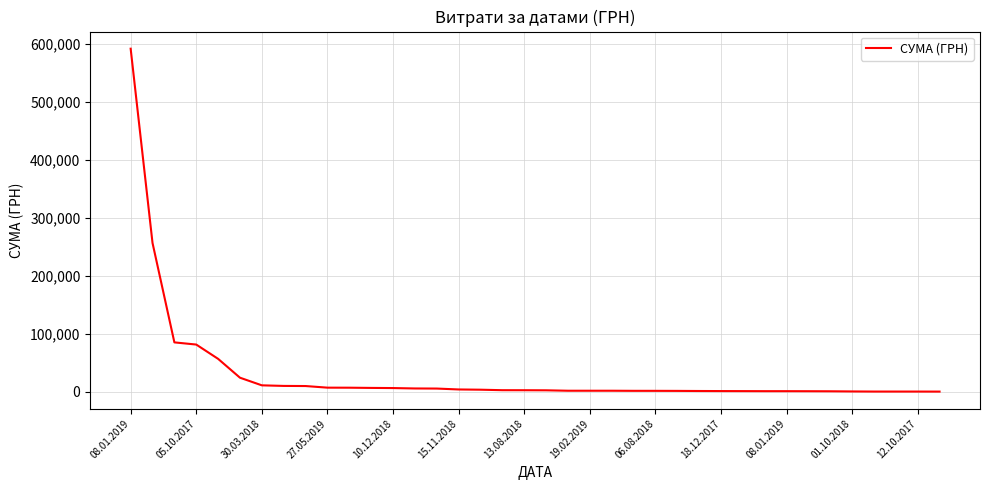

Which category has the highest value across all series?

08.01.2019